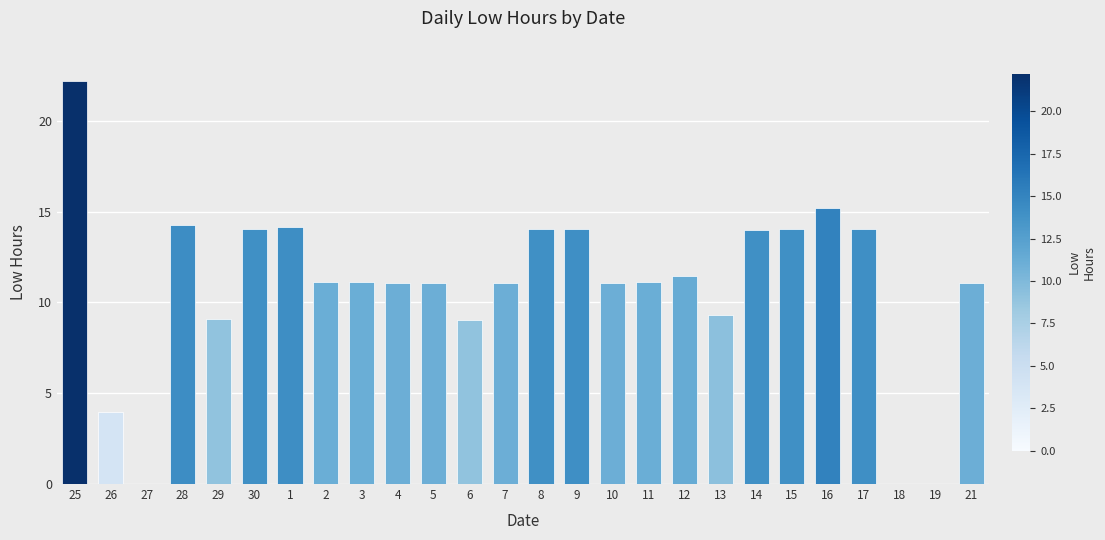

What is the maximum value shown in the chart?

22.2